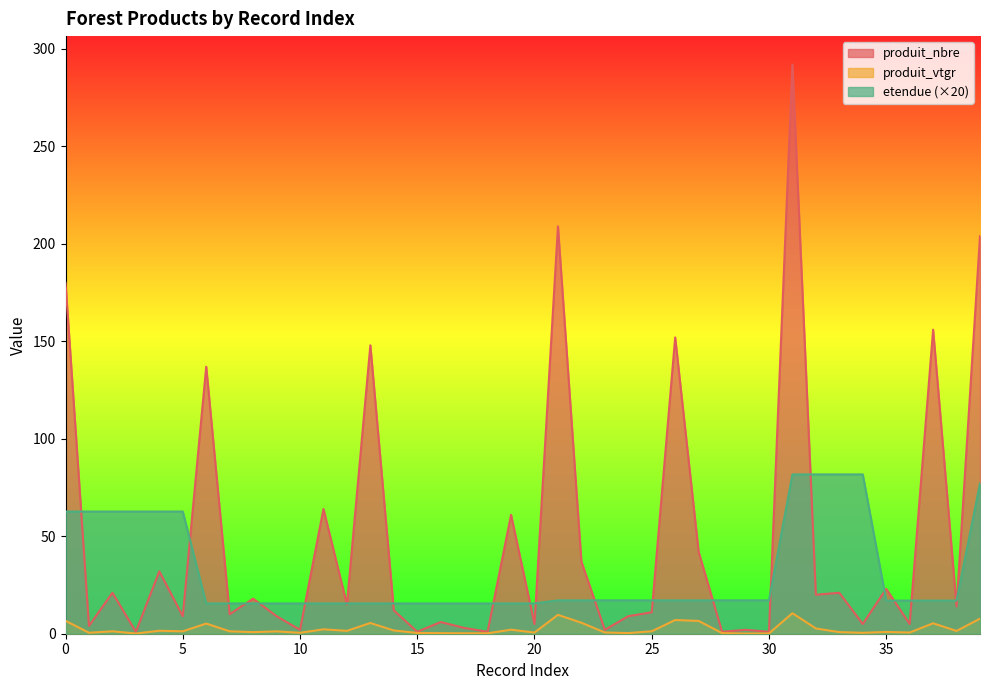

Reading left to right, extract all data points from this chart.

produit_vtgr: 6.6	0.5	1.2	0.1	1.5	1.2	5.2	1.2	0.8	1.2	0.5	2.3	1.5	5.5	1.7	0.4	0.3	0.2	0.2	2.1	0.6	9.7	5.6	0.6	0.3	1.3	7.0	6.6	0.3	0.1	0.2	10.5	2.7	0.8	0.5	0.9	0.6	5.3	1.4	7.7
produit_nbre: 180.0	4.0	21.0	1.0	32.0	9.0	137.0	10.0	18.0	9.0	2.0	64.0	15.0	148.0	12.0	1.0	6.0	3.0	1.0	61.0	5.0	209.0	37.0	2.0	9.0	11.0	152.0	42.0	1.0	2.0	1.0	292.0	20.0	21.0	5.0	23.0	5.0	156.0	14.0	204.0
etendue: 62.7	62.7	62.7	62.7	62.7	62.7	15.6	15.6	15.6	15.6	15.6	15.6	15.6	15.6	15.6	15.6	15.6	15.6	15.6	15.6	15.6	17.1	17.1	17.1	17.1	17.1	17.1	17.1	17.1	17.1	17.1	81.7	81.7	81.7	81.7	17.0	17.0	17.0	17.0	77.1